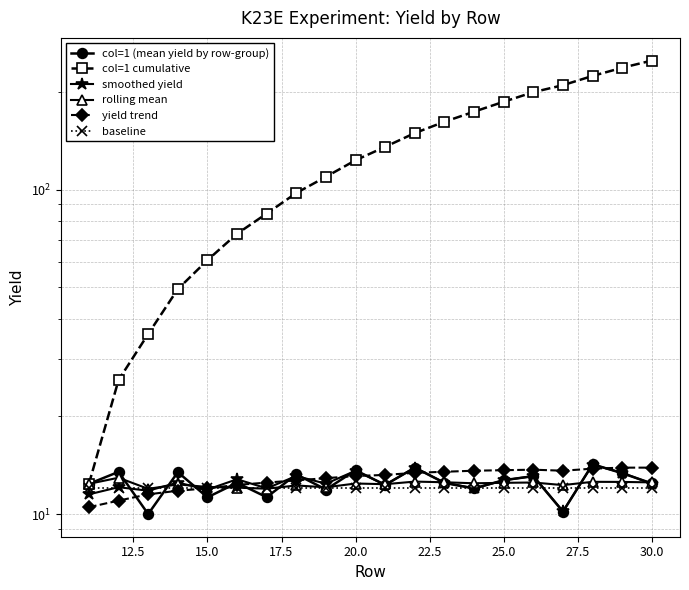

True or false: yield trend and baseline cross at least once.

False